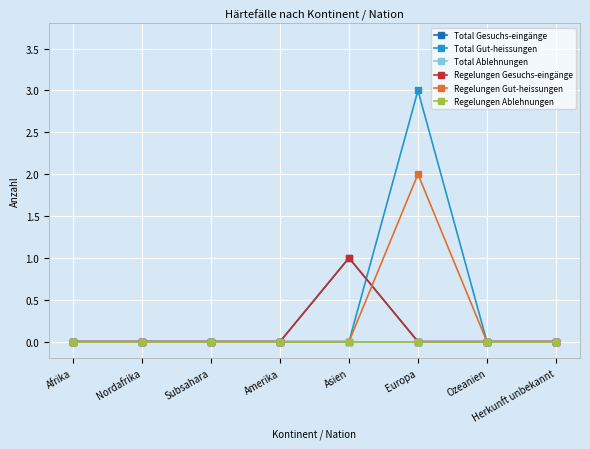

Which series has the largest total across all categories?

Total Gut-heissungen